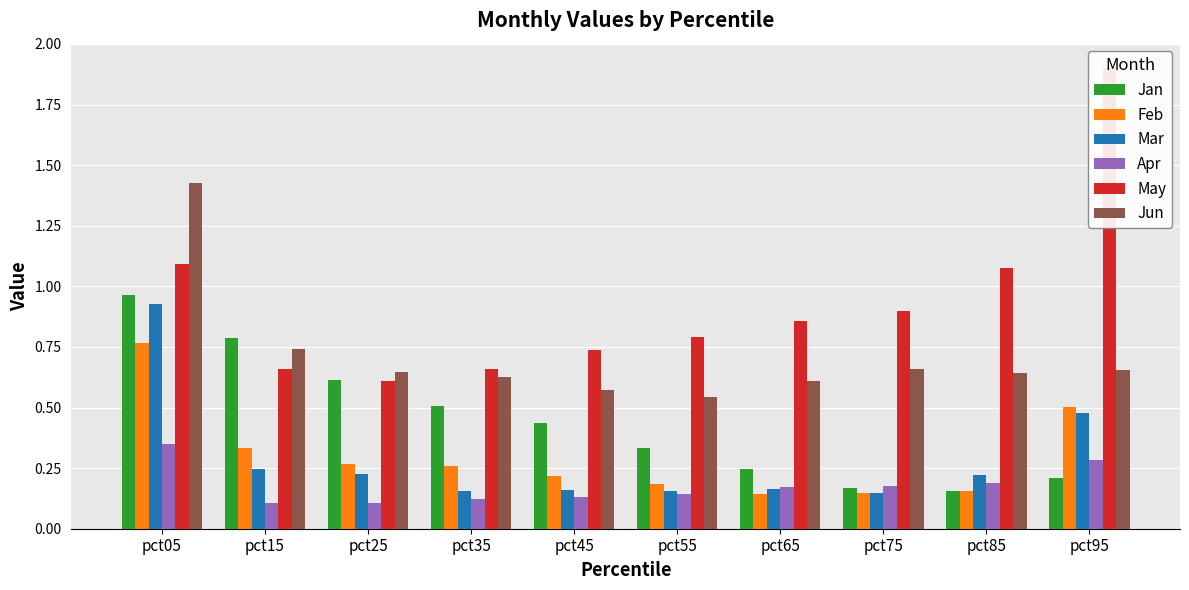

At which category is the sum across all series the highest?

pct05